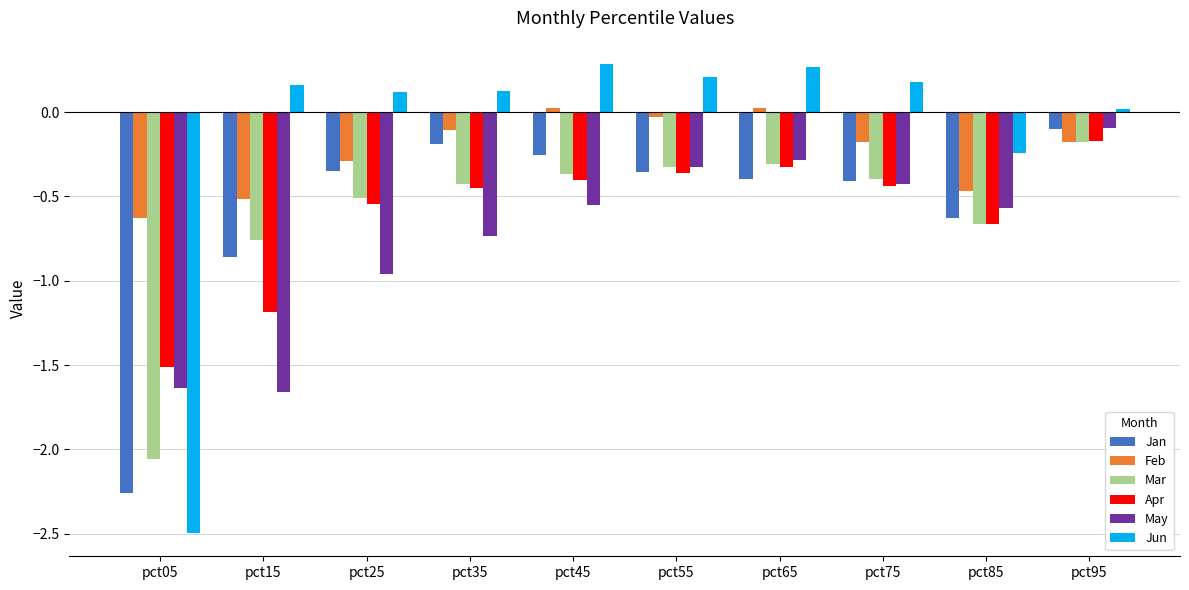

The value of Apr at pct25 is -0.5. True or false?

True